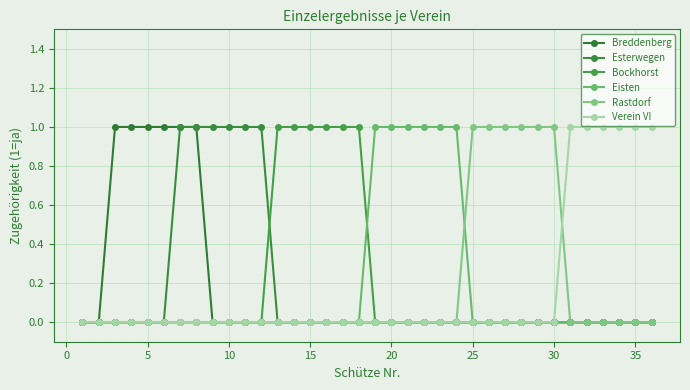

How many lines are shown in the chart?

6